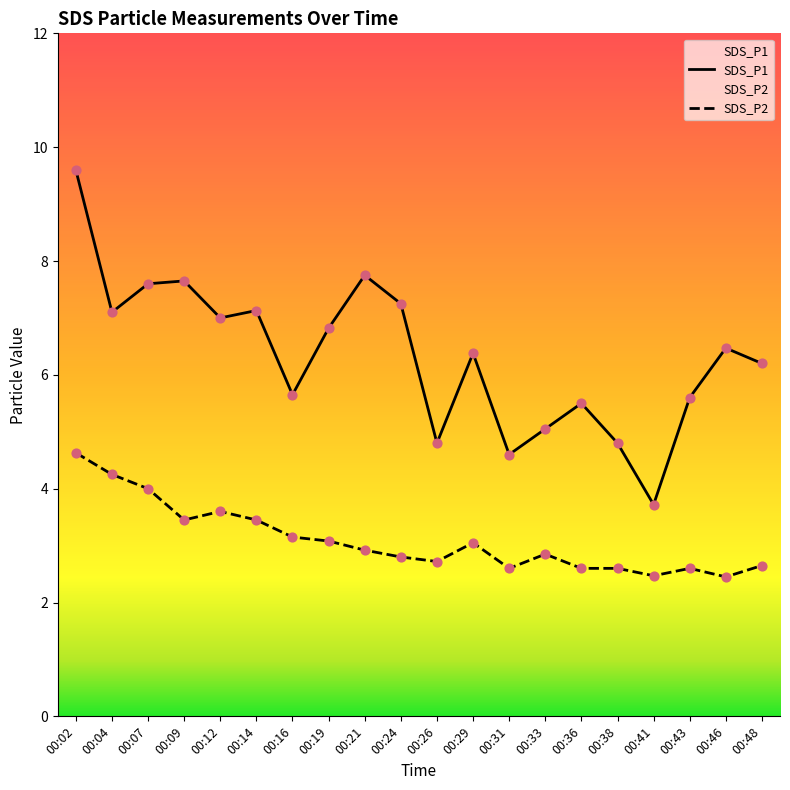

At how many categories does at least one series exceed 9?

1